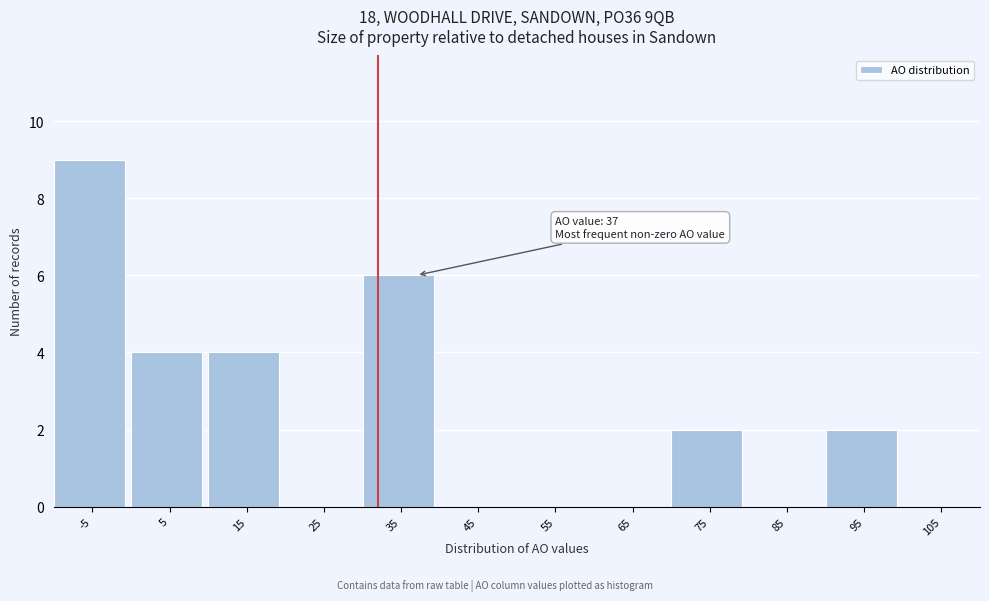

Reading left to right, what are all the values shown in this chart?

-5=9	5=4	15=4	25=0	35=6	45=0	55=0	65=0	75=2	85=0	95=2	105=0